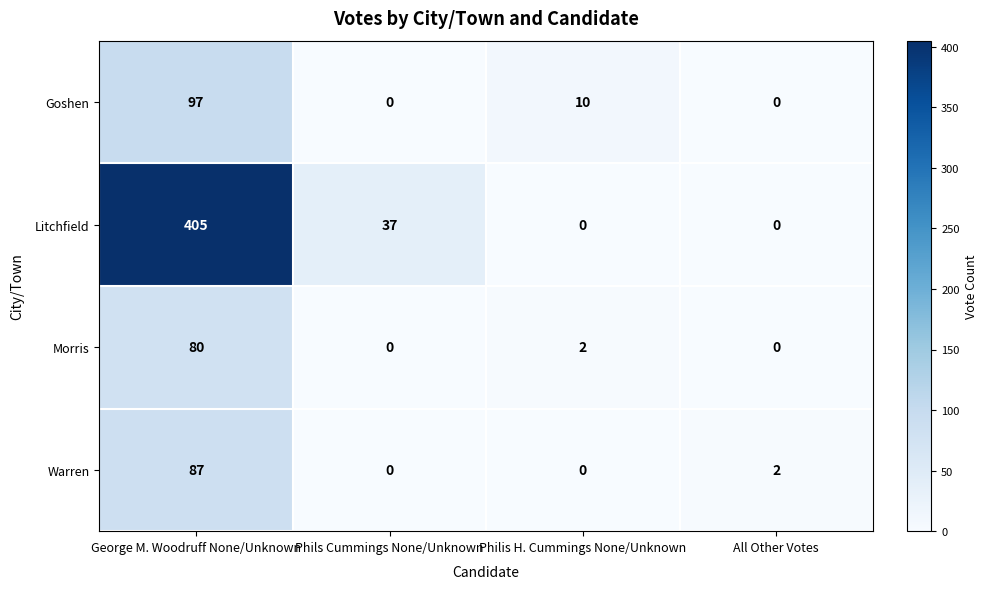

How many data points does each series have?

4